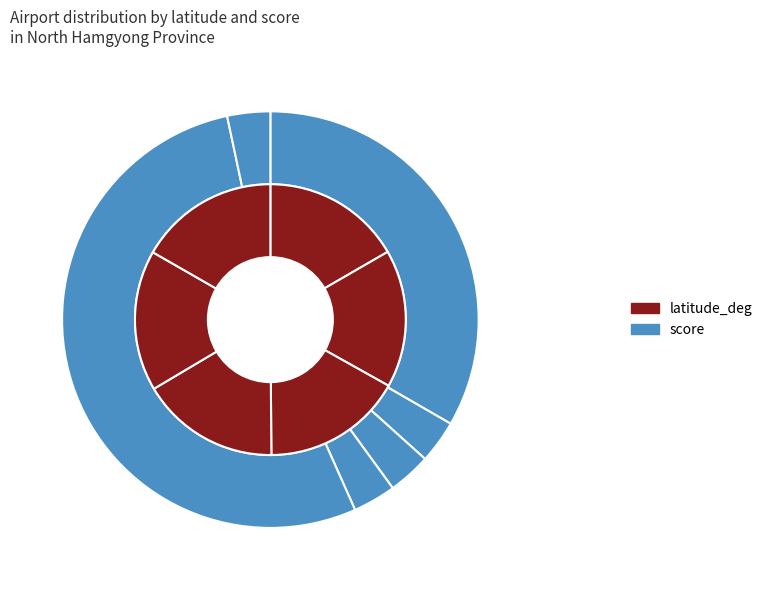

How much of the chart is everything except Chongjin Airport?

83.2%